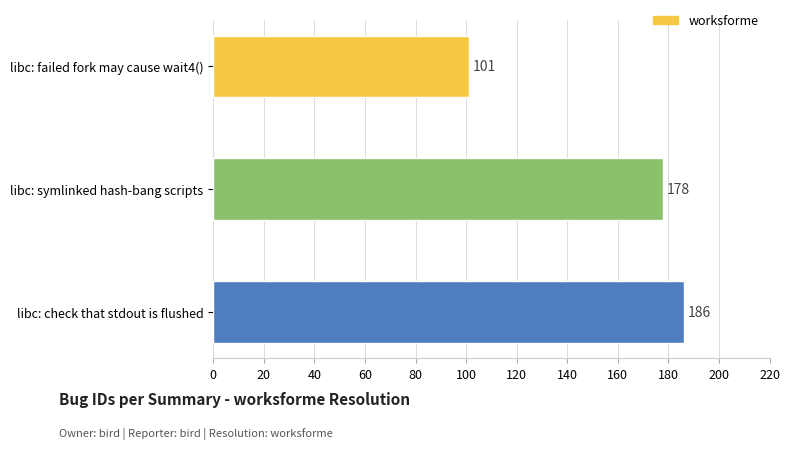

What is the approximate value at libc: failed fork may cause wait4(), to the nearest 10?

100